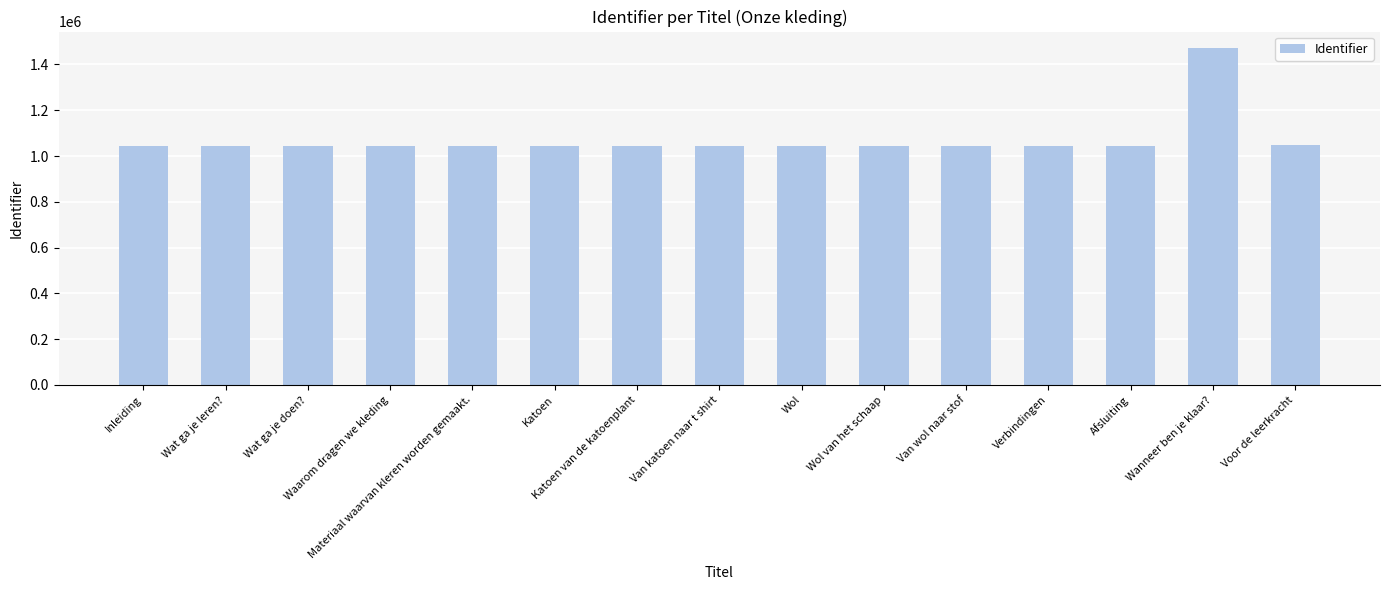

How many values are below 1041842?

7